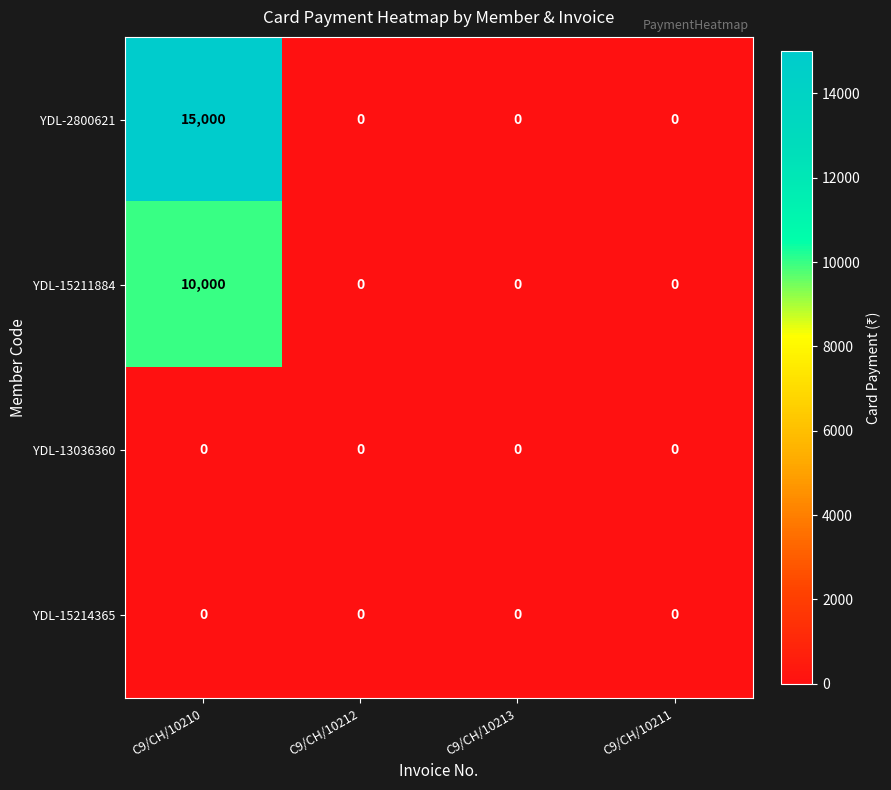

Reading left to right, transcribe all the data shown in this chart.

YDL-2800621: C9/CH/10210=15000	C9/CH/10212=0	C9/CH/10213=0	C9/CH/10211=0
YDL-15211884: C9/CH/10210=10000	C9/CH/10212=0	C9/CH/10213=0	C9/CH/10211=0
YDL-13036360: C9/CH/10210=0	C9/CH/10212=0	C9/CH/10213=0	C9/CH/10211=0
YDL-15214365: C9/CH/10210=0	C9/CH/10212=0	C9/CH/10213=0	C9/CH/10211=0